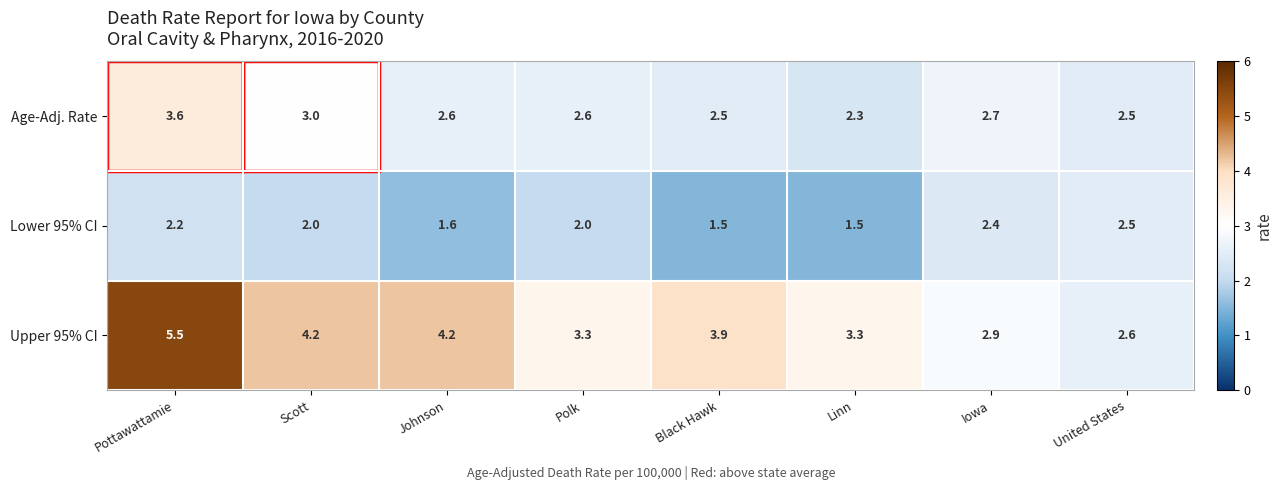

What is the maximum value for Age-Adj. Rate?

3.6